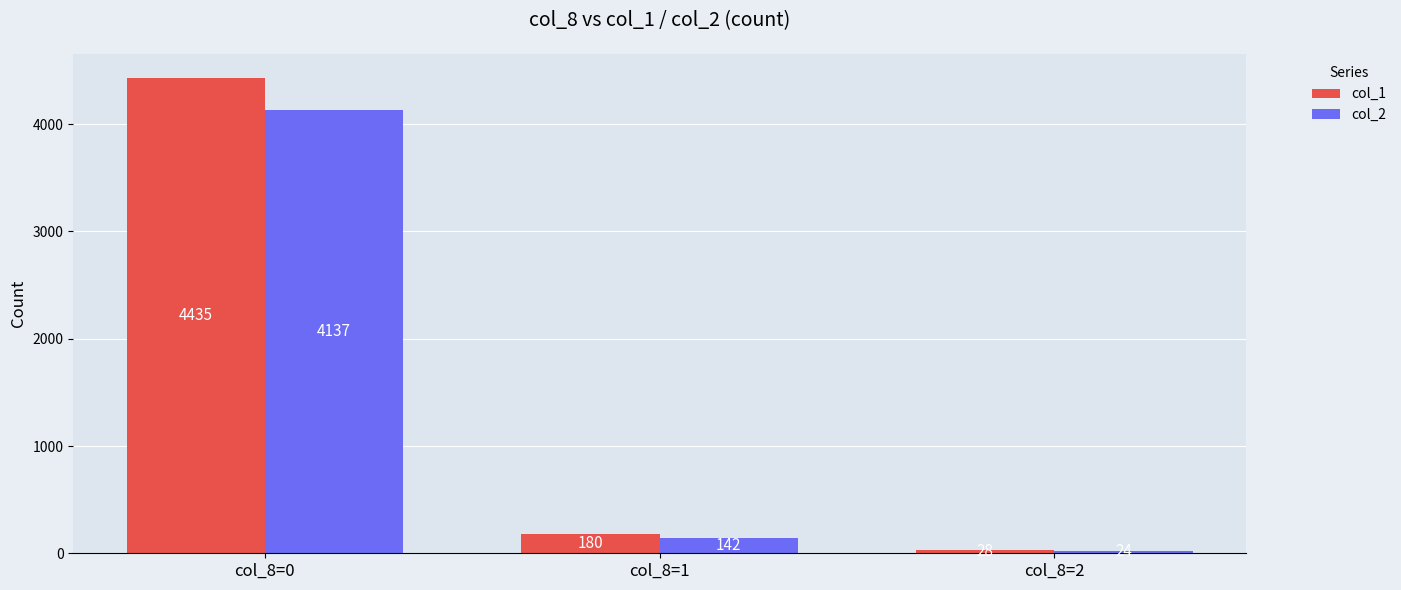

What is the sum of all col_1 values?

4643